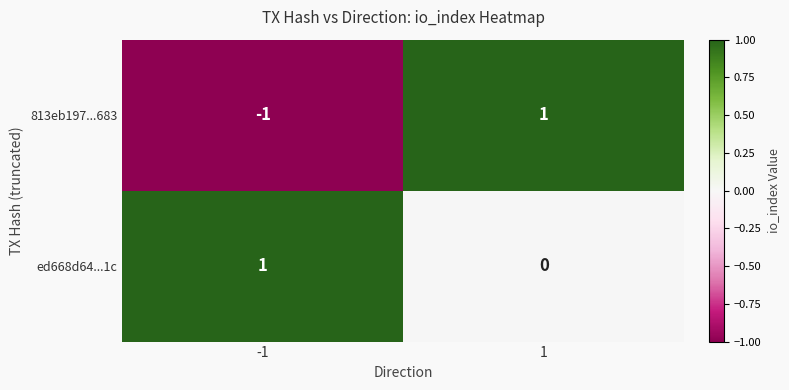

Is it true that ed668d64...1c equals 1 at -1?

True